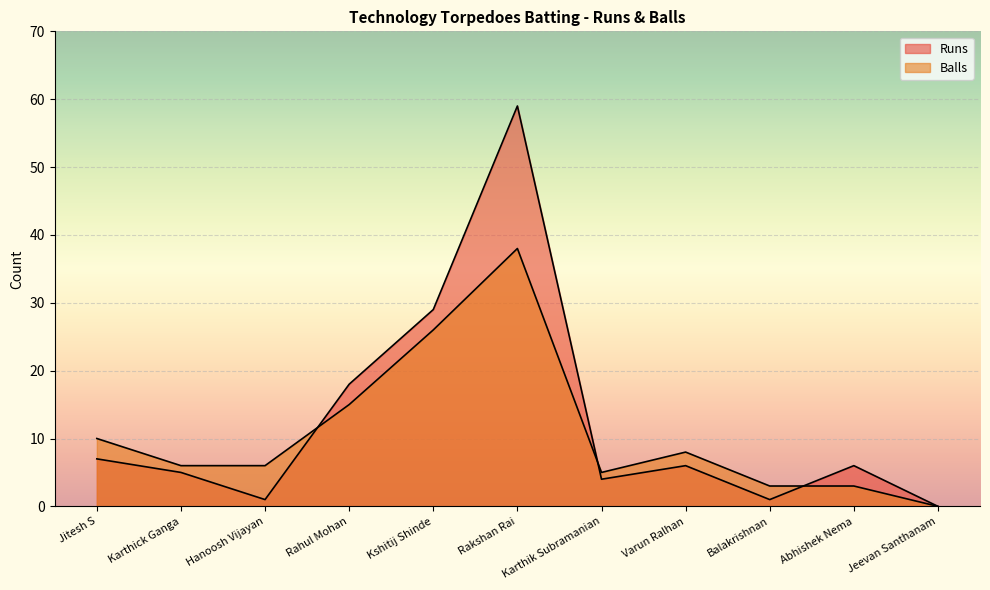

Where does the Runs series first go above 6?

Jitesh S